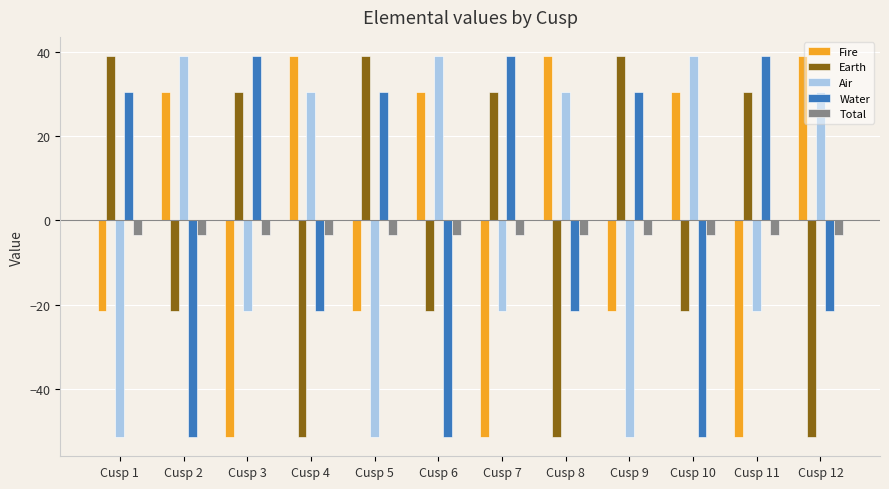

At how many categories does at least one series exceed 2?

12